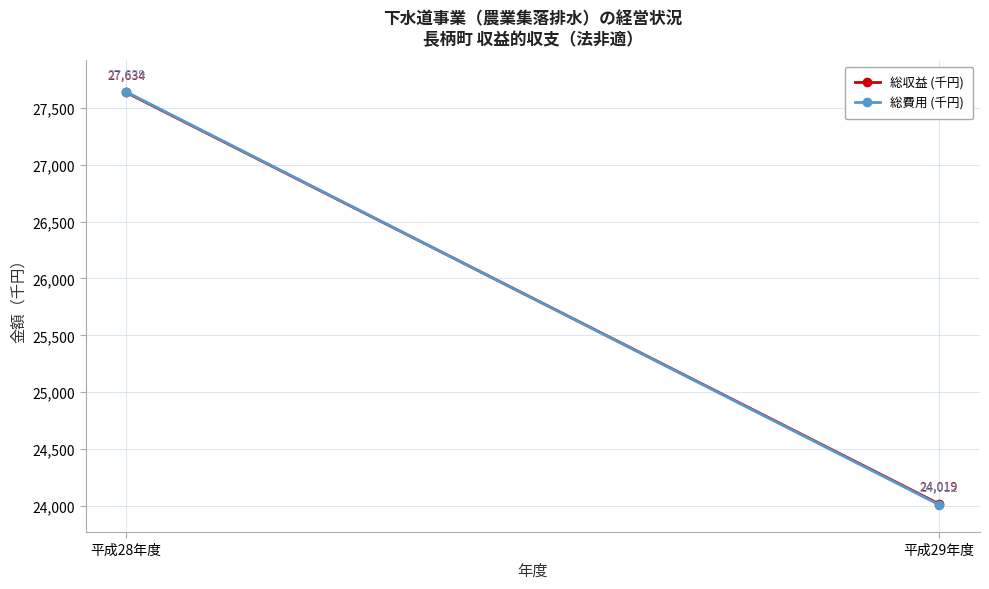

Rank the series at 平成29年度 from lowest to highest value.

総費用 (千円), 総収益 (千円)